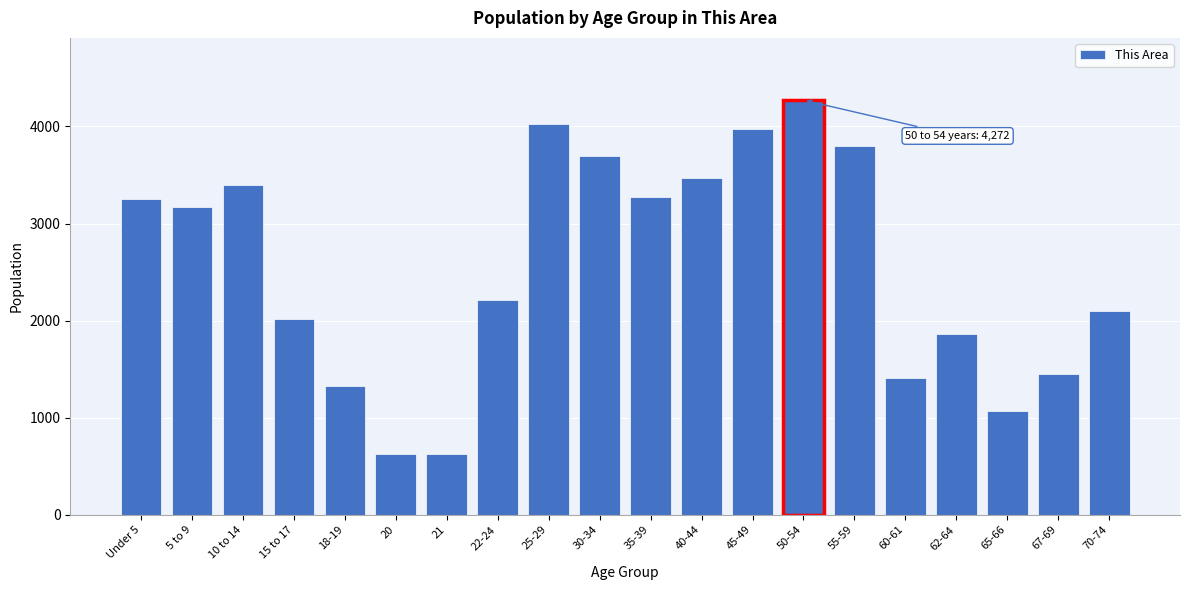

What is the value of the 13th bar from the left?

3979